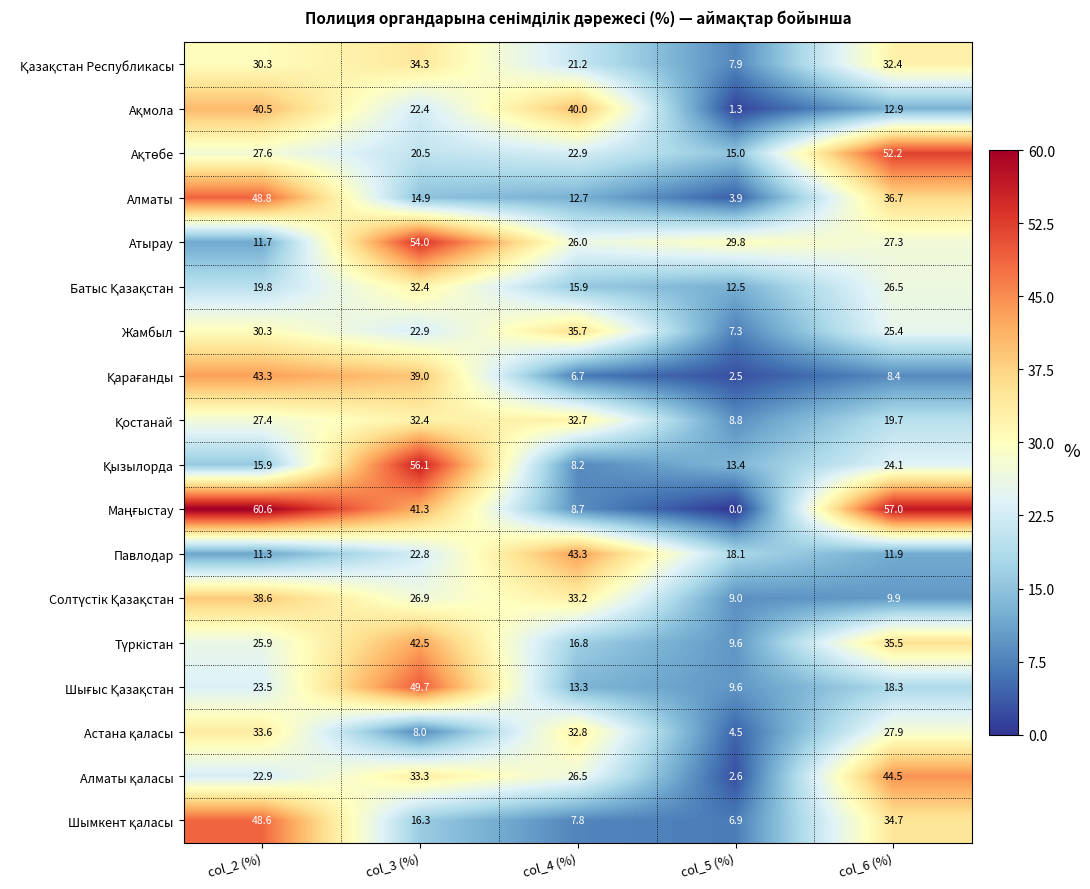

At which category is the sum across all series the highest?

col_3 (%)